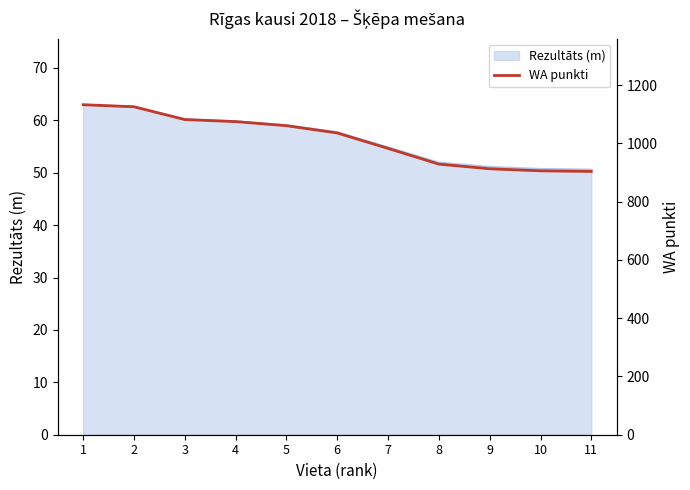

True or false: there are more than 1 points higher than both neighbors.

False